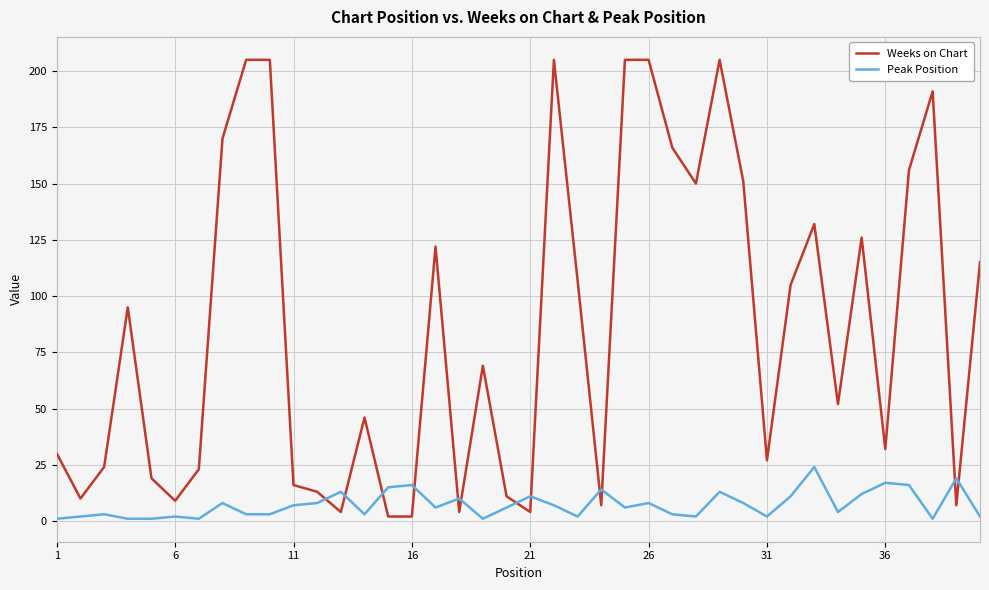

What is the difference between the maximum and minimum values in the Peak Position series?

23